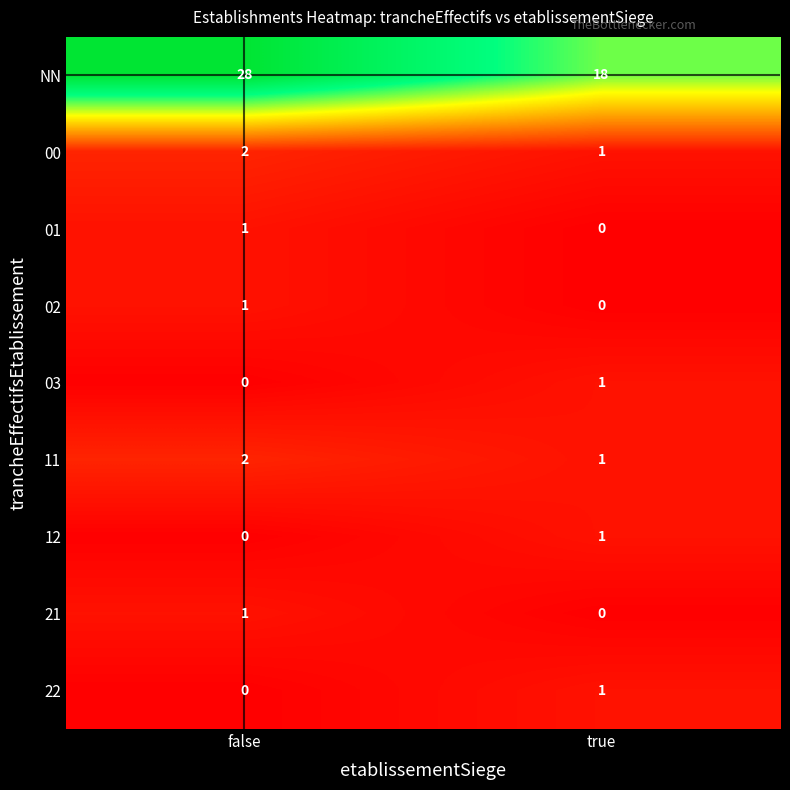

Between false and true, which series saw the biggest shift?

NN